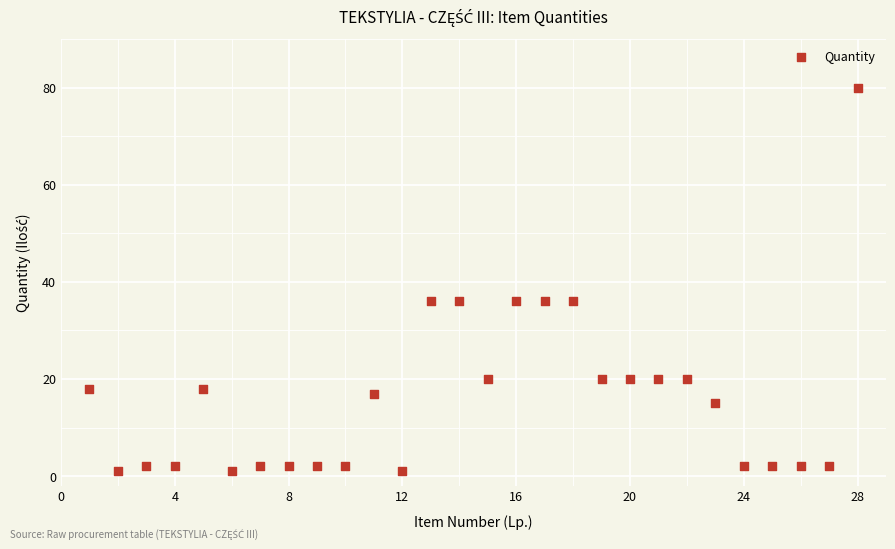

What is the range of Y values (max minus min)?

79